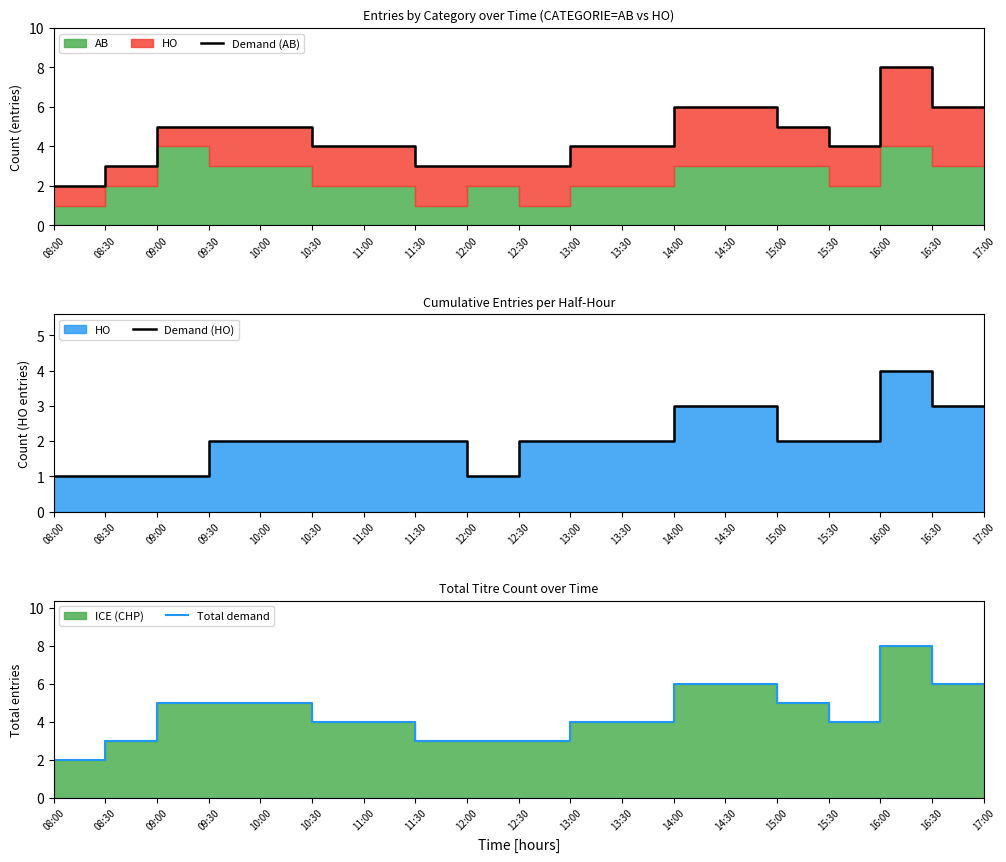

How many lines are shown in the chart?

3